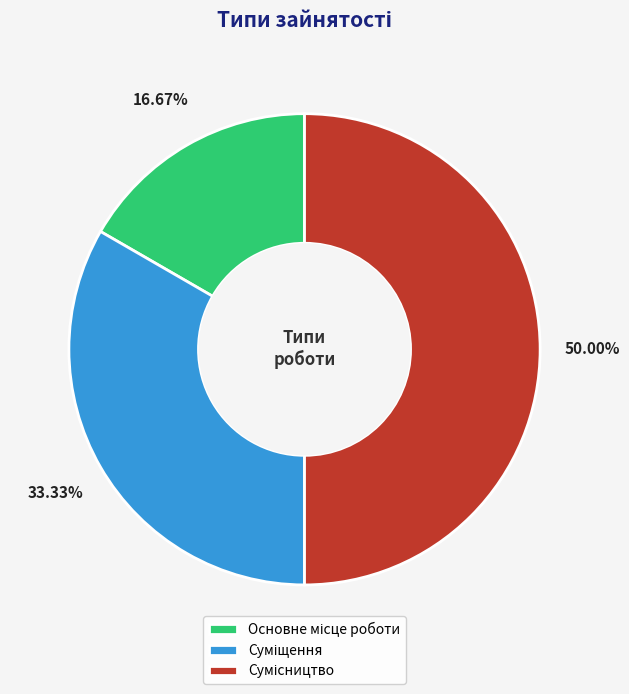

Is it true that Основне місце роботи is 17% of the pie?

True